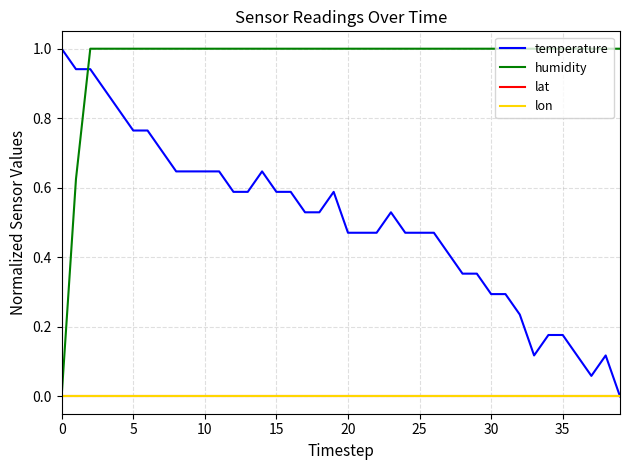

At how many categories does at least one series exceed 0?

40